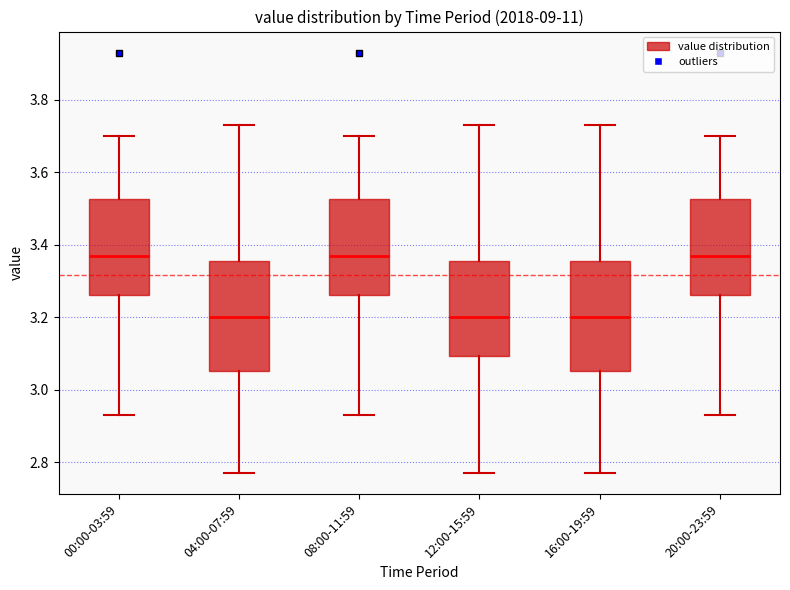

Reading left to right, transcribe this box plot: for each box, give where its median line is, the range the box spans, and where its two whiskers end, as read against the y-axis. The values are not printed on the chart, so give them approximately, as read against the axis.

00:00-03:59: median 3.38, box 3.26 to 3.52, whiskers 2.94 to 3.70
04:00-07:59: median 3.20, box 3.06 to 3.36, whiskers 2.78 to 3.74
08:00-11:59: median 3.38, box 3.26 to 3.52, whiskers 2.94 to 3.70
12:00-15:59: median 3.20, box 3.10 to 3.36, whiskers 2.78 to 3.74
16:00-19:59: median 3.20, box 3.06 to 3.36, whiskers 2.78 to 3.74
20:00-23:59: median 3.38, box 3.26 to 3.52, whiskers 2.94 to 3.70